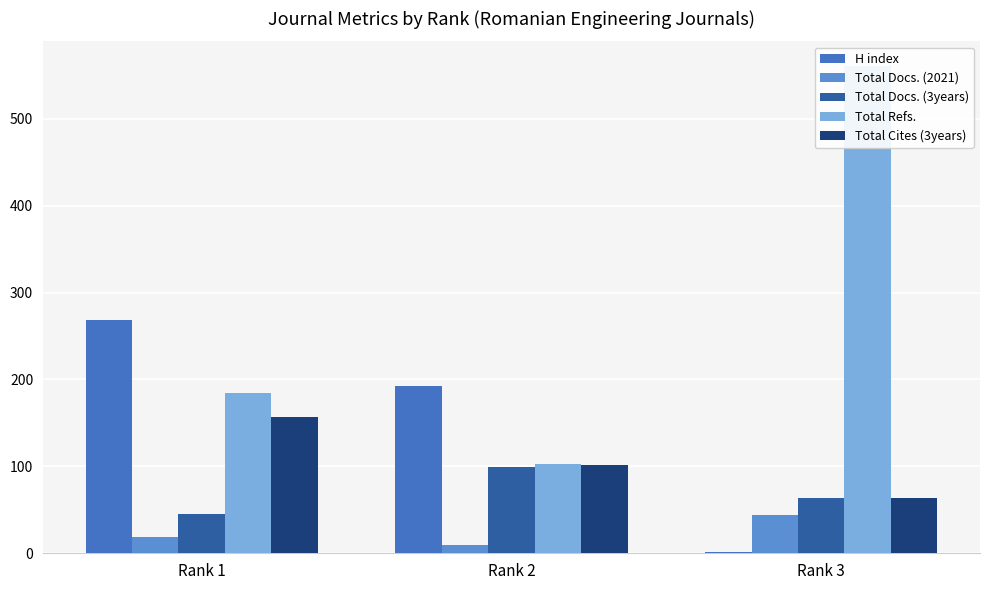

Are the bars grouped side by side (vs. stacked)?

Yes